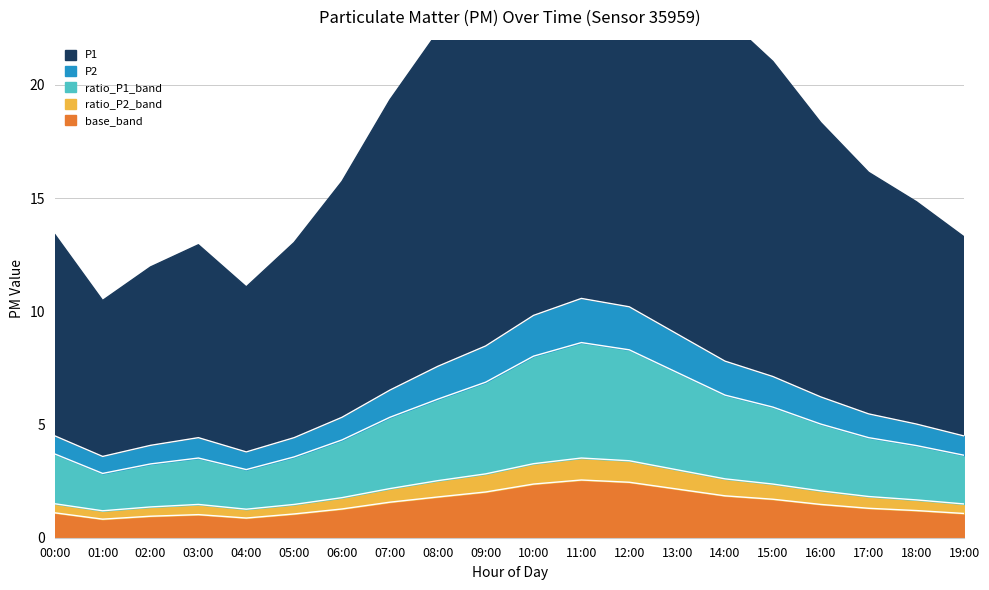

What is the value of the P1 point at the 16th from the left?

1.7